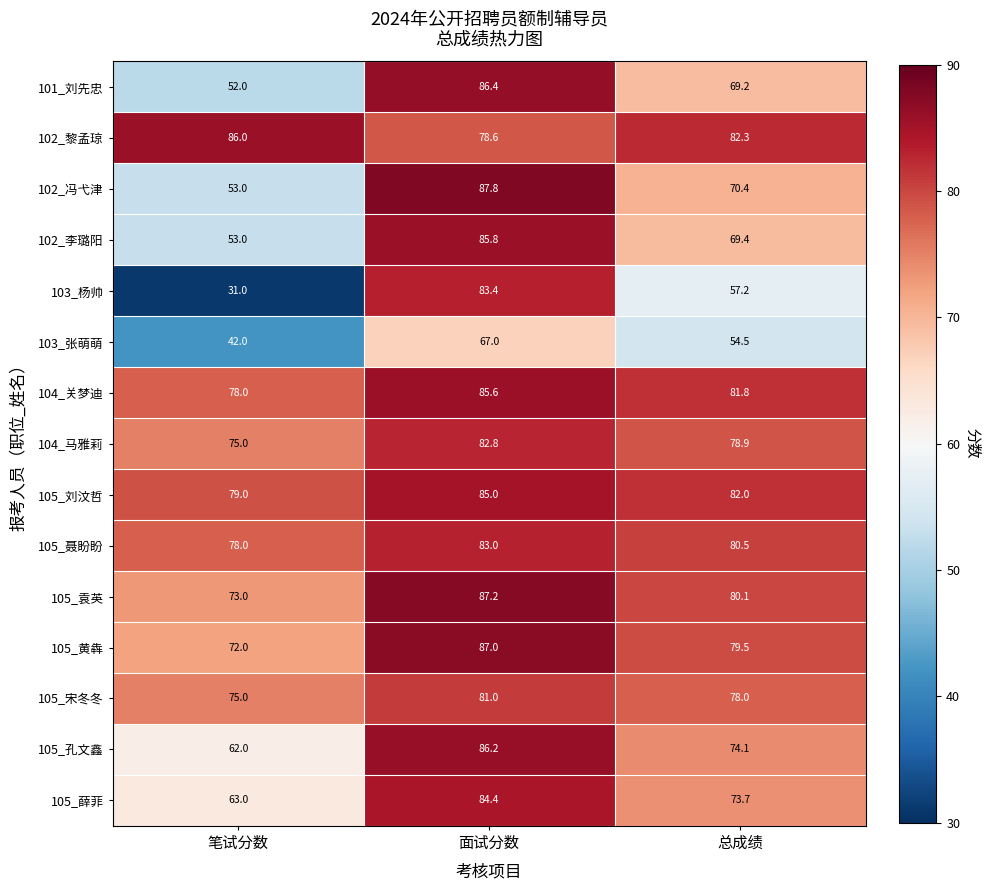

What is the difference between the highest and lowest values at 笔试分数?

55.0